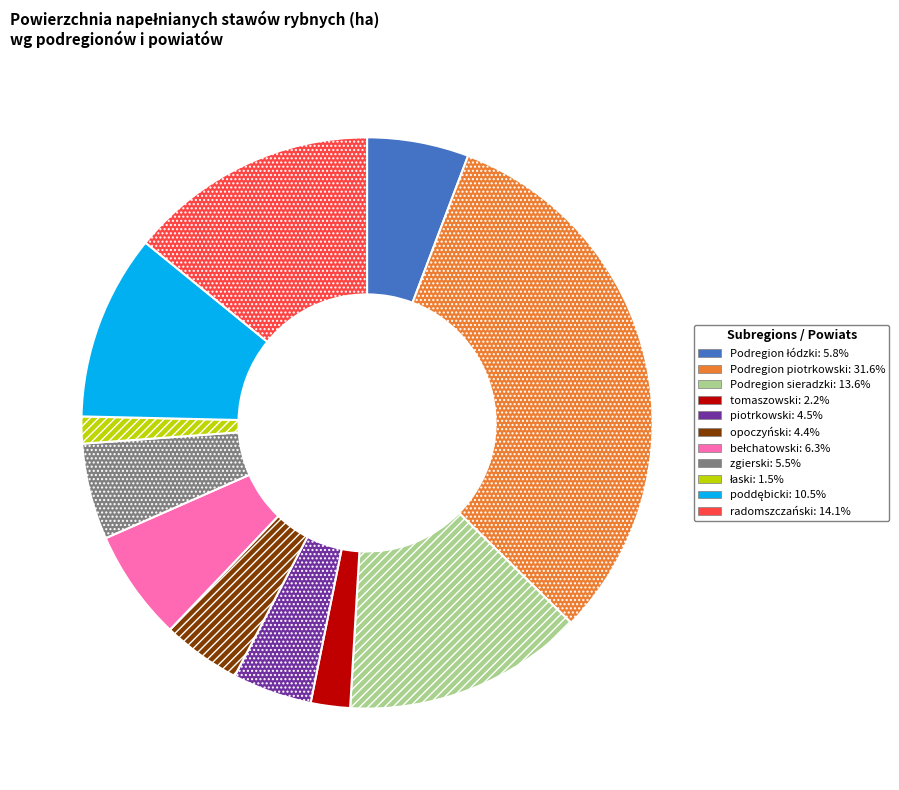

Is there a majority slice in this chart?

No